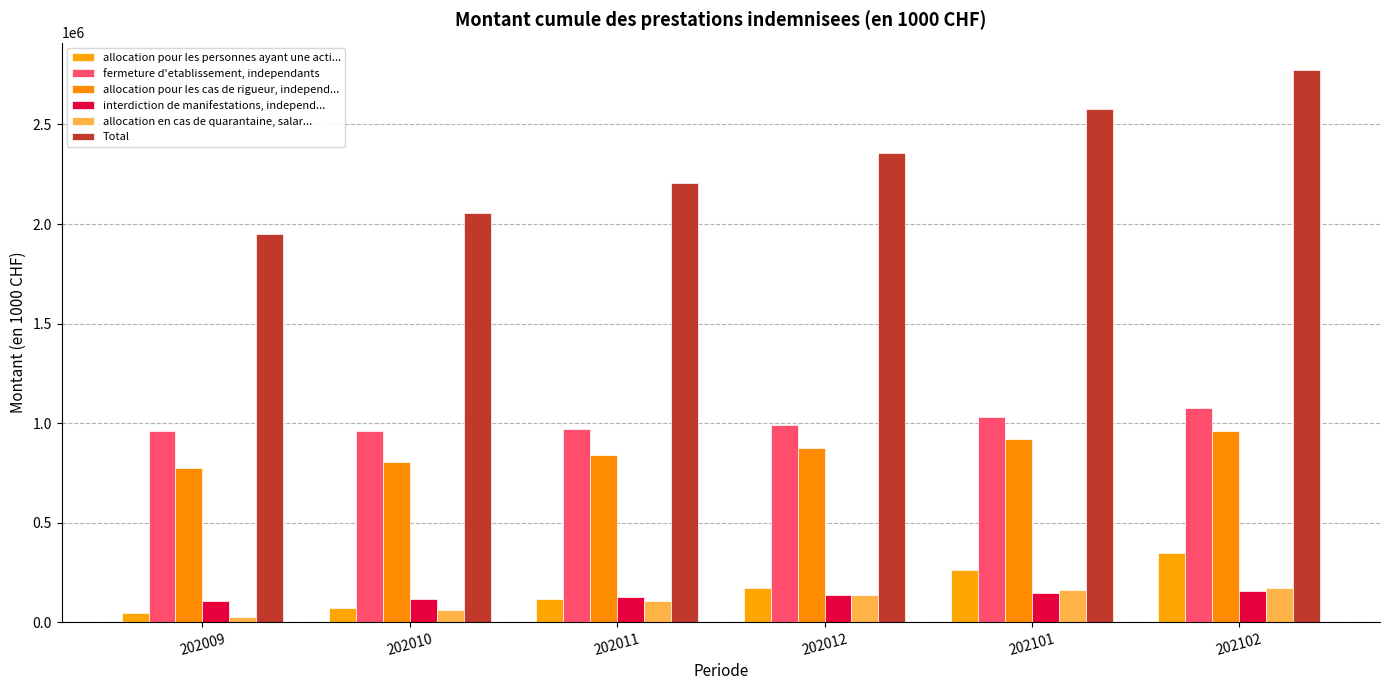

What is the sum of the fermeture d'etablissement, independants values at 202010 and 202012?

1951210.2